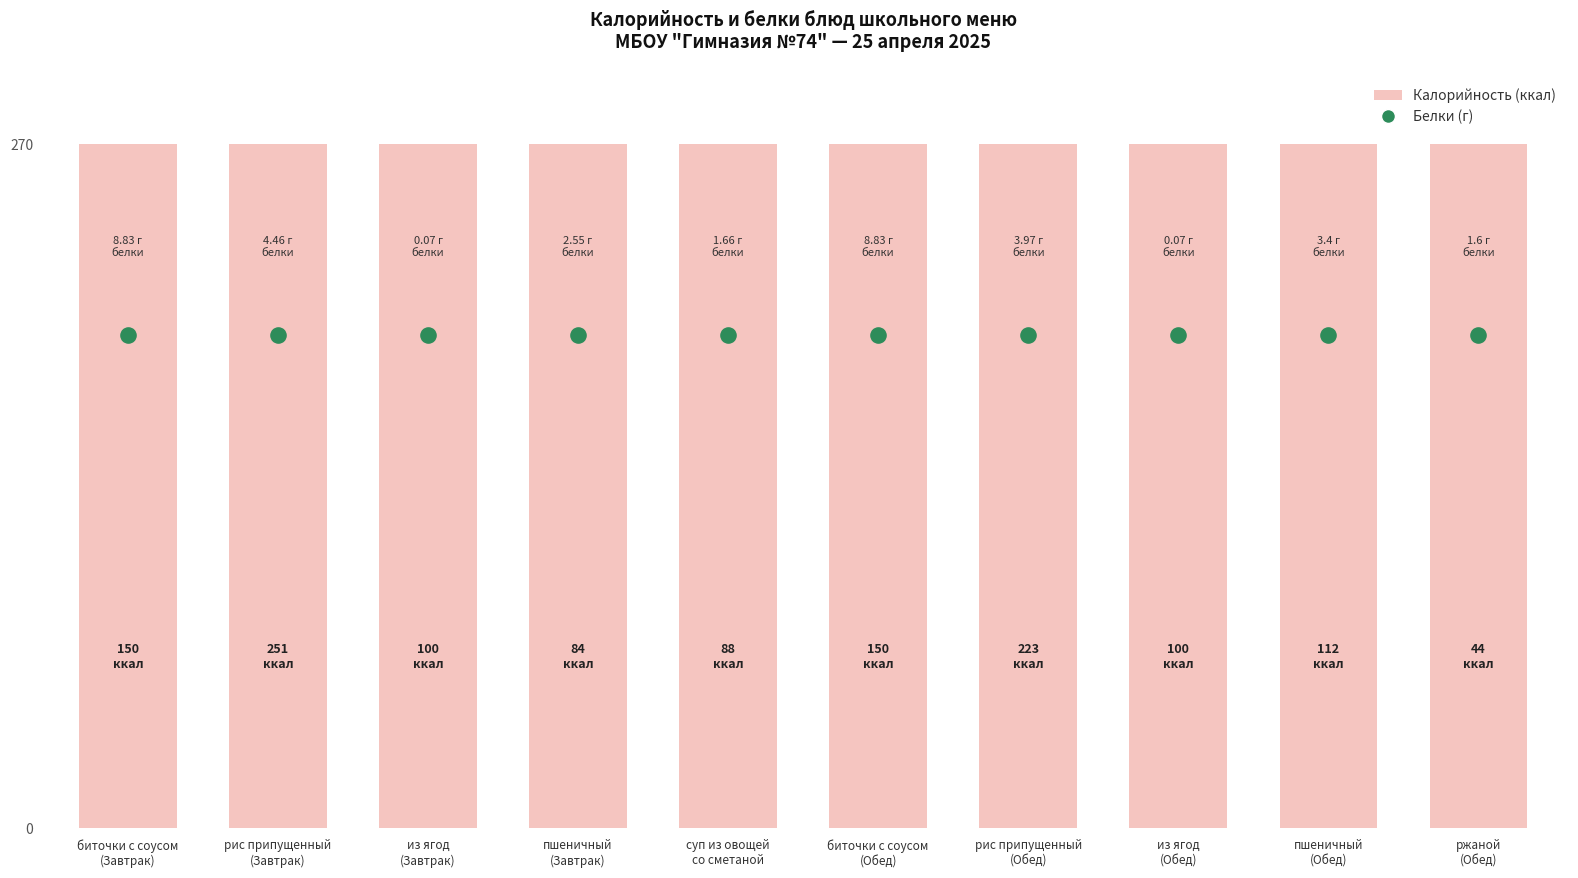

What is the change in value from из ягод
(Завтрак) to суп из овощей
со сметаной?

-12